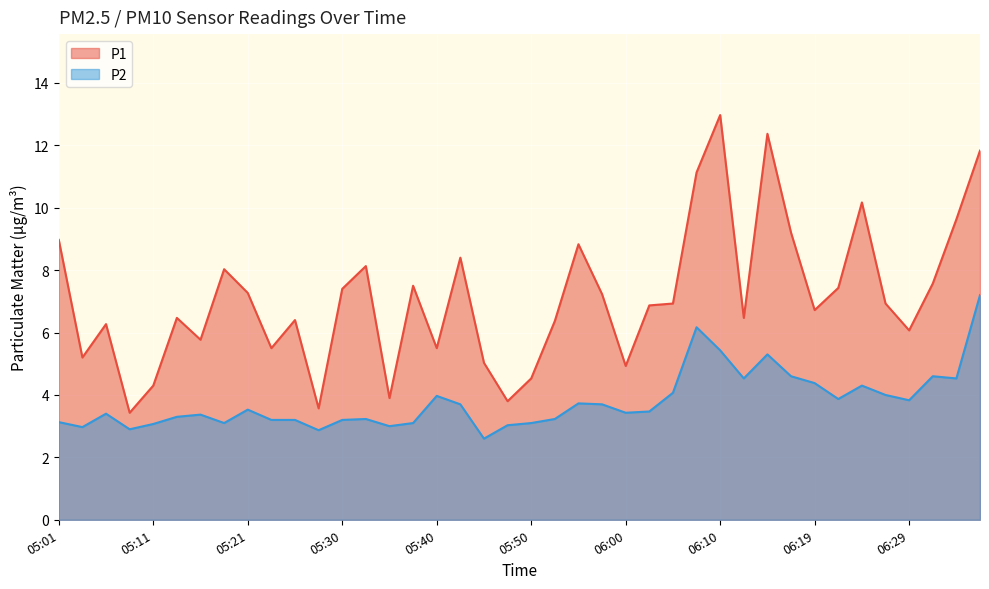

Where does the P2 series first go above 3?

05:01